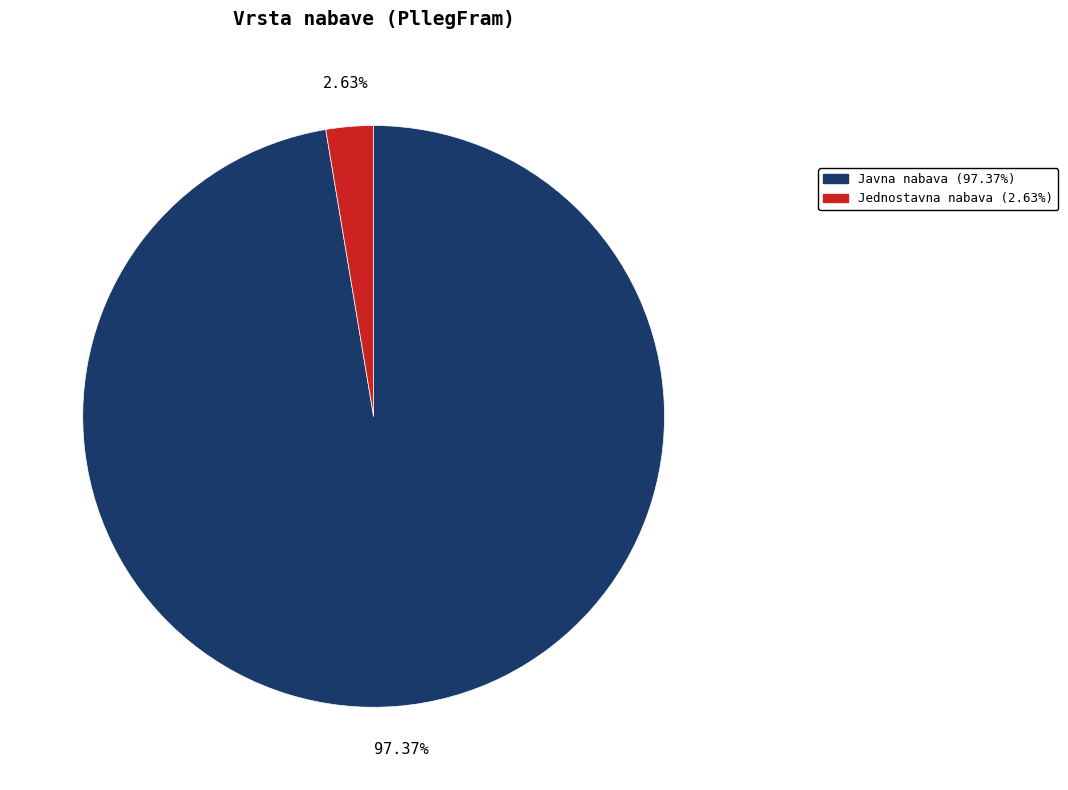

Which slice is the smallest?

Jednostavna nabava